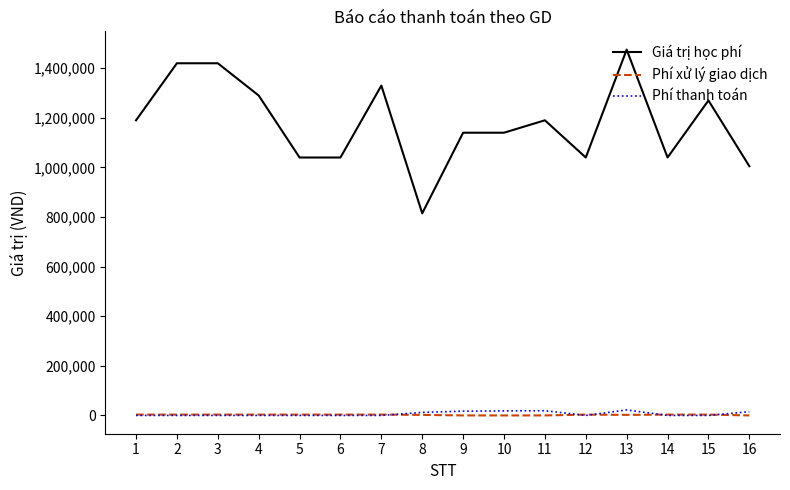

The value of Giá trị học phí at 13 is 2050402. True or false?

False